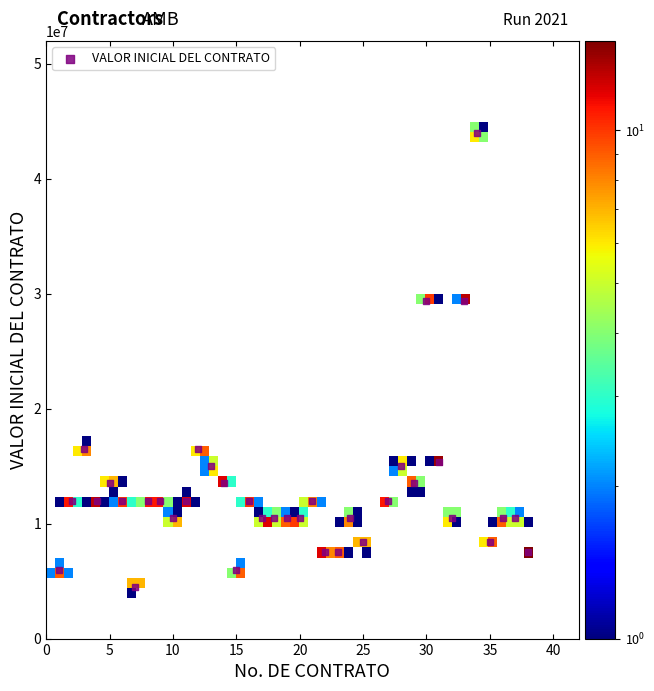

What is the range of Y values (max minus min)?

39500000